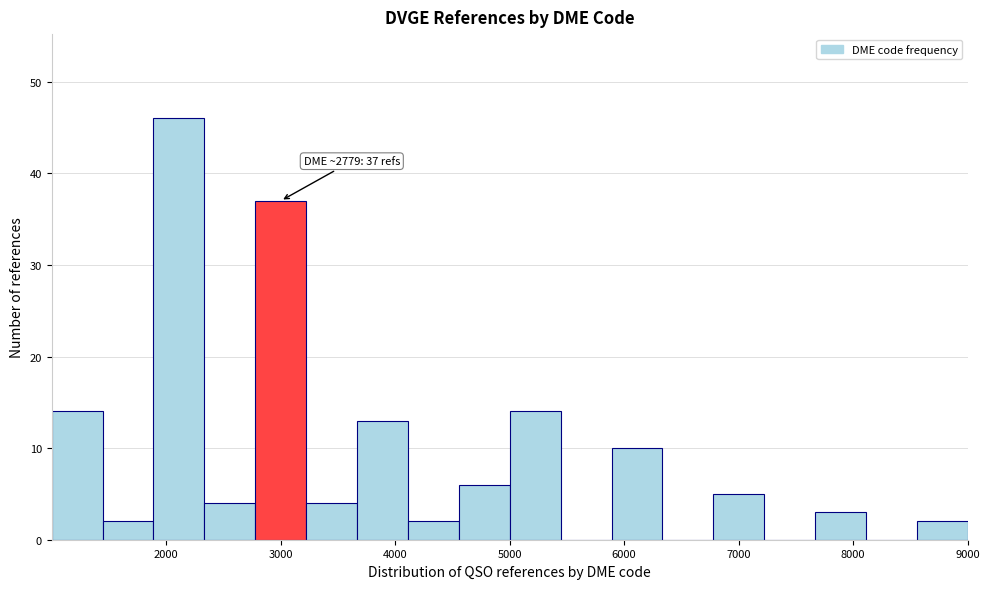

Over which range of the x-axis is the bar tallest?

1900 to 2300